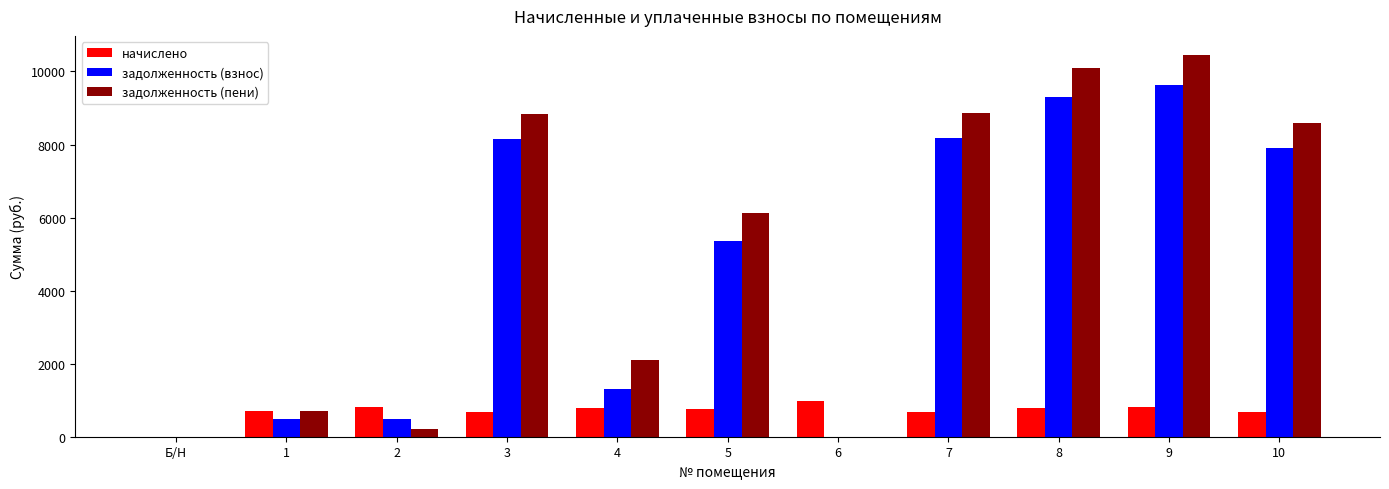

At which category is the sum across all series the highest?

9